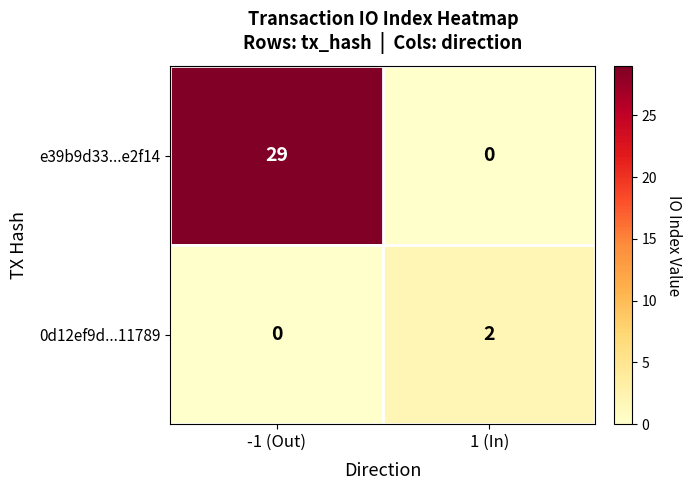

What is the maximum value shown in the chart?

29